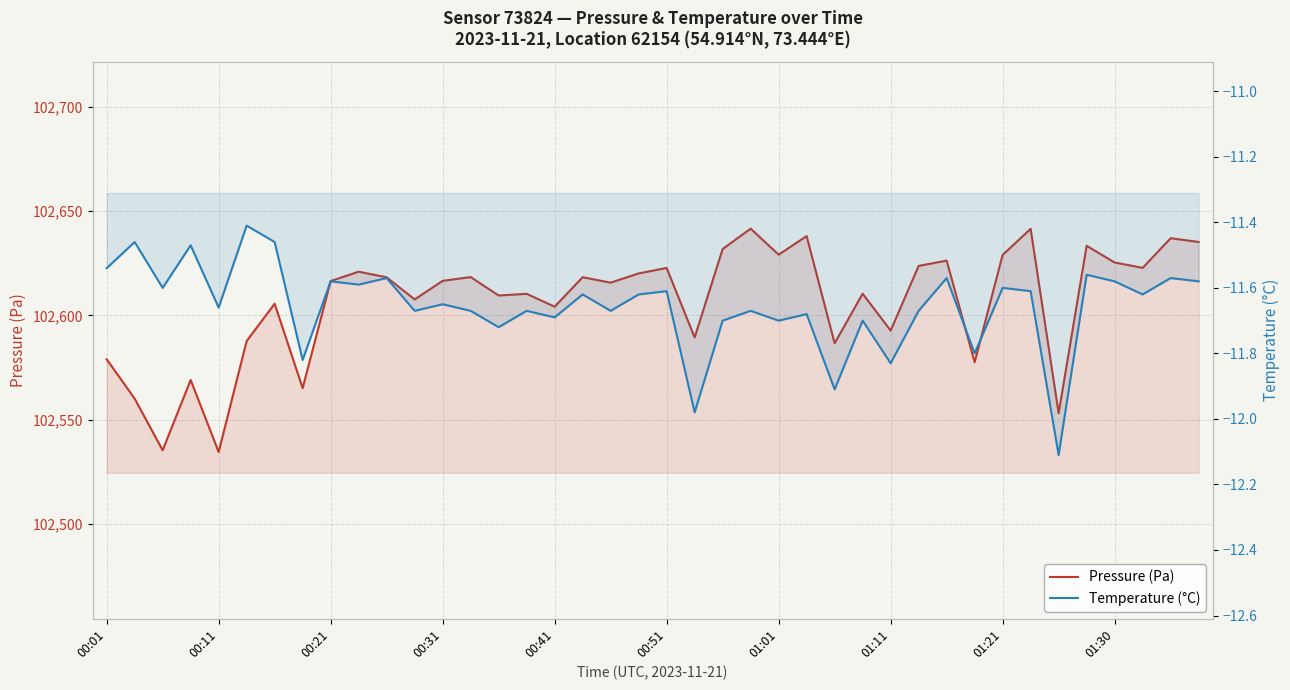

At which category is the sum across all series the highest?

23